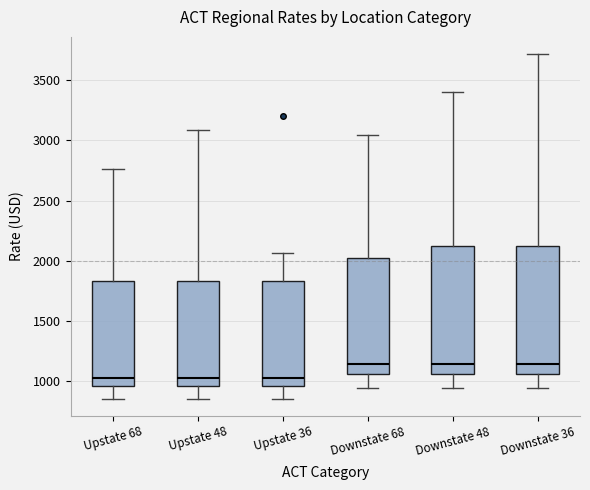

Reading left to right, transcribe this box plot: for each box, give where its median line is, the range the box spans, and where its two whiskers end, as read against the y-axis. The values are not printed on the chart, so give them approximately, as read against the axis.

Upstate 68: median 1050, box 950 to 1850, whiskers 850 to 2750
Upstate 48: median 1050, box 950 to 1850, whiskers 850 to 3100
Upstate 36: median 1050, box 950 to 1850, whiskers 850 to 2050
Downstate 68: median 1150, box 1050 to 2000, whiskers 950 to 3050
Downstate 48: median 1150, box 1050 to 2100, whiskers 950 to 3400
Downstate 36: median 1150, box 1050 to 2100, whiskers 950 to 3700